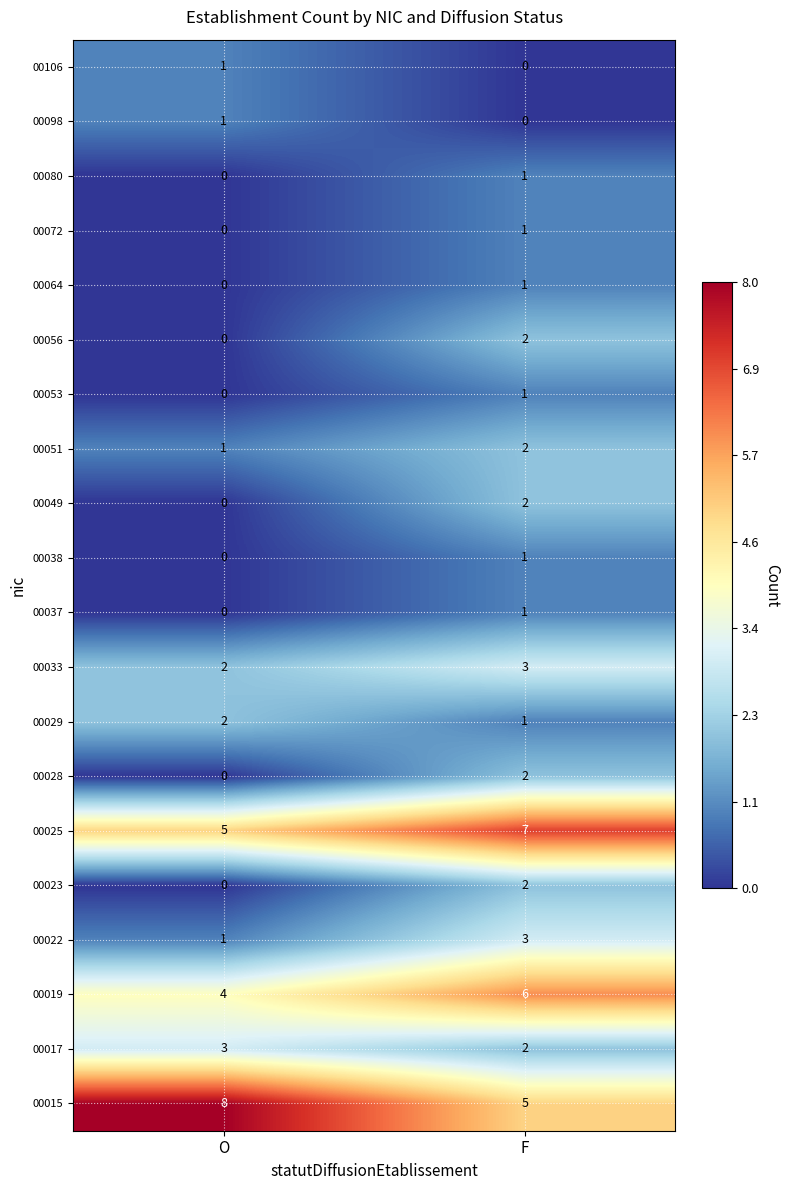

The 00015 series shows 14 at O. True or false?

False